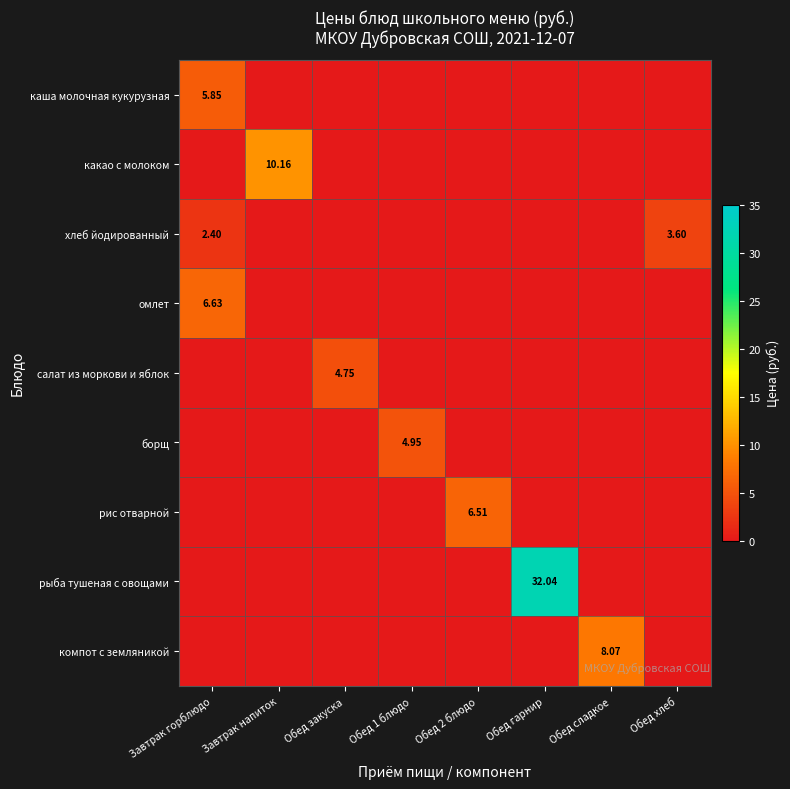

Which series has the largest range (max minus min)?

рыба тушеная с овощами